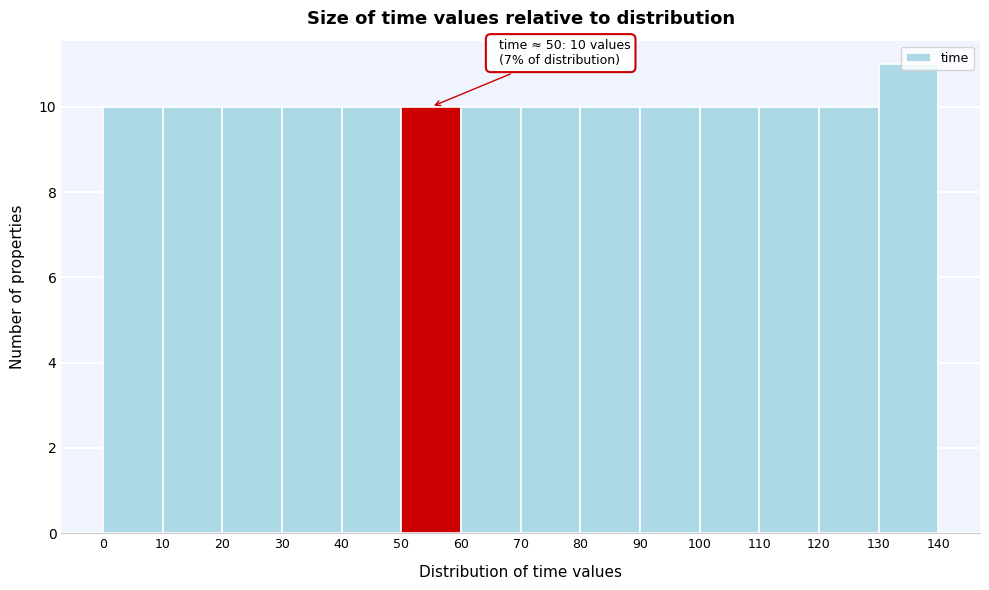

Over which range of the x-axis is the bar tallest?

130 to 140